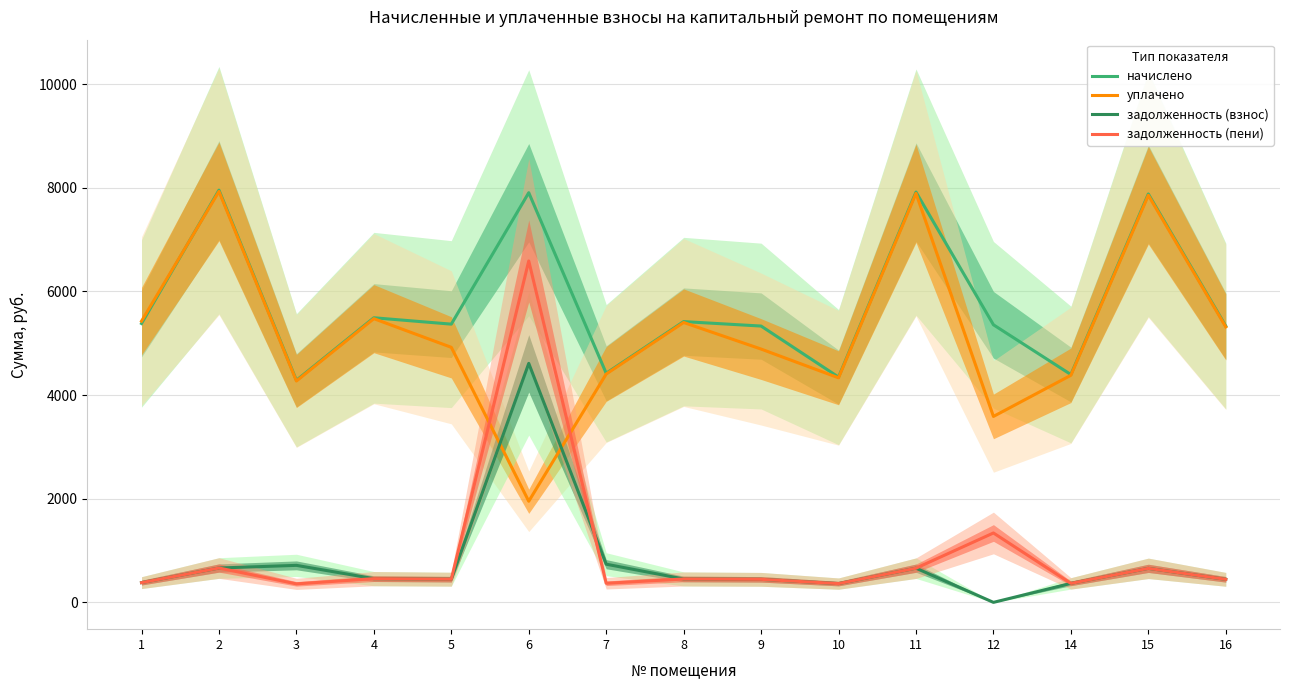

At how many categories does at least one series exceed 5842?

4